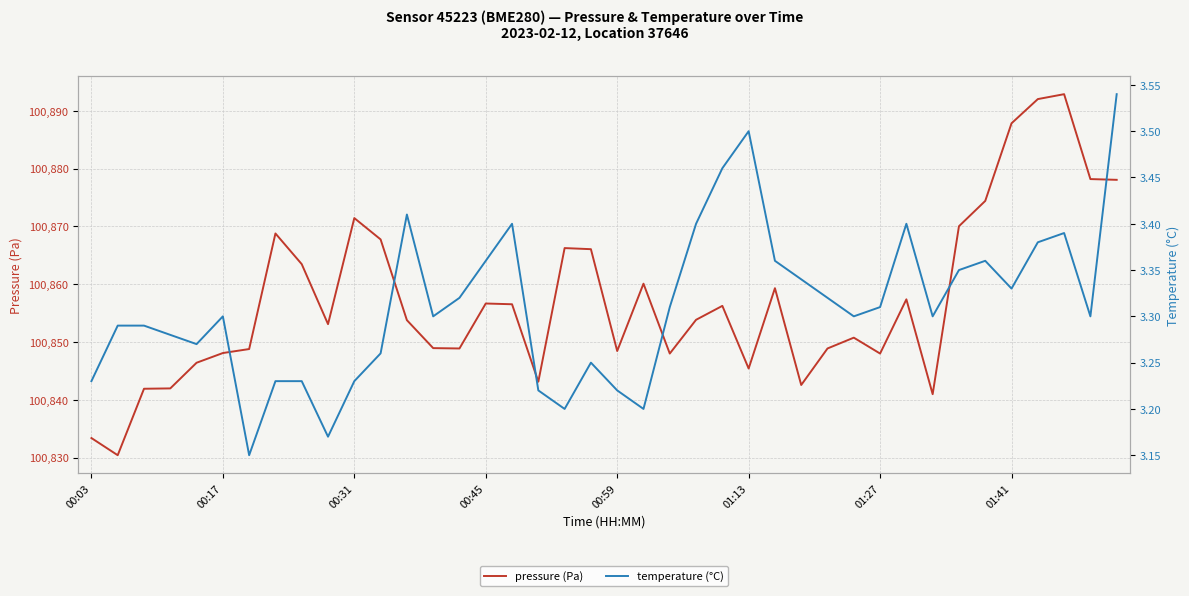

What is the lowest value of the pressure (Pa) series?

100830.4